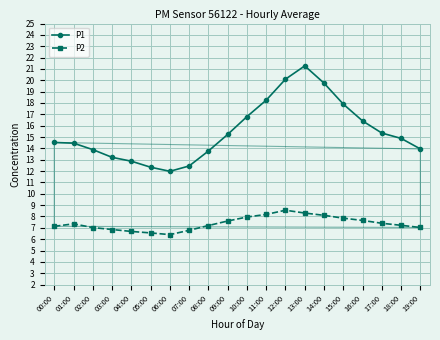

Is it true that P1 equals 4.3 at 10:00?

False